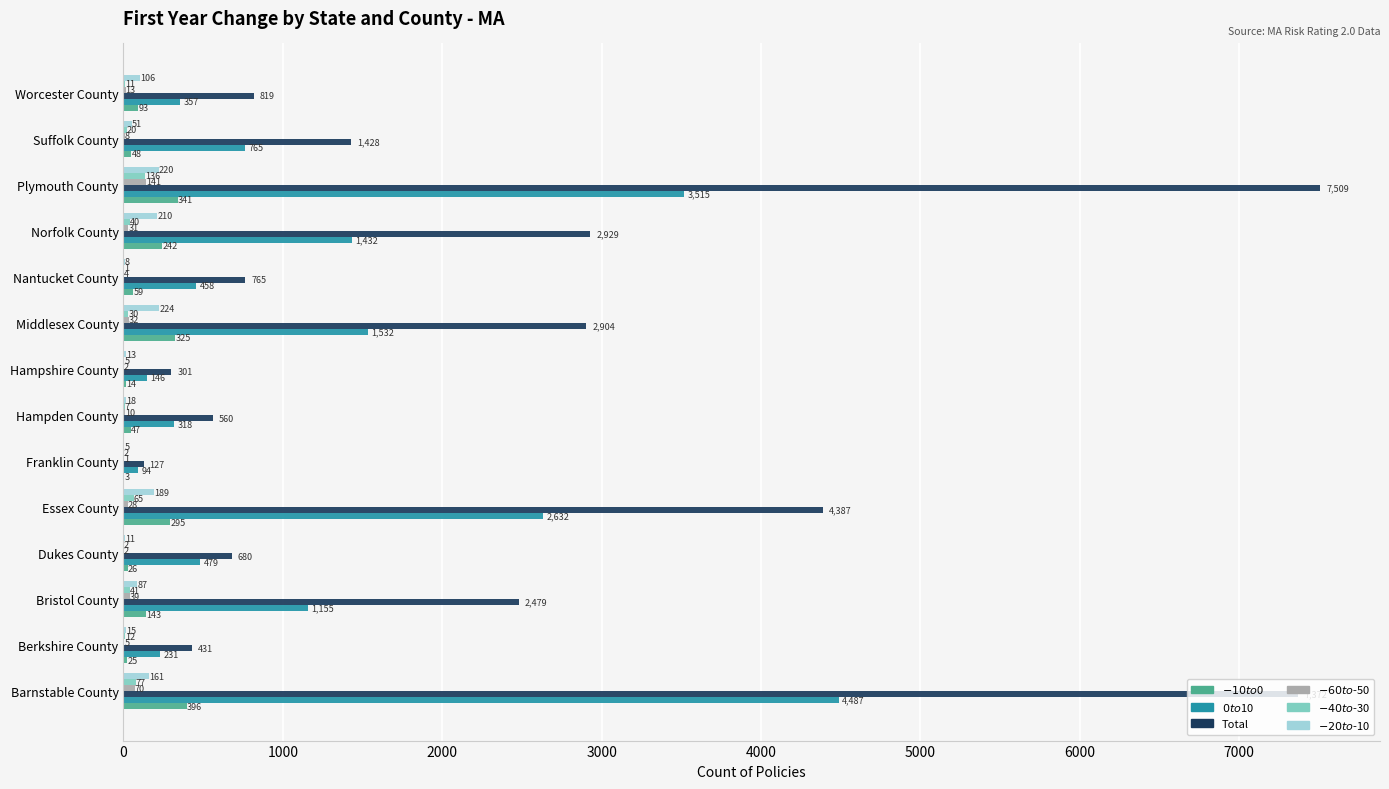

At which category is the sum across all series the highest?

Barnstable County